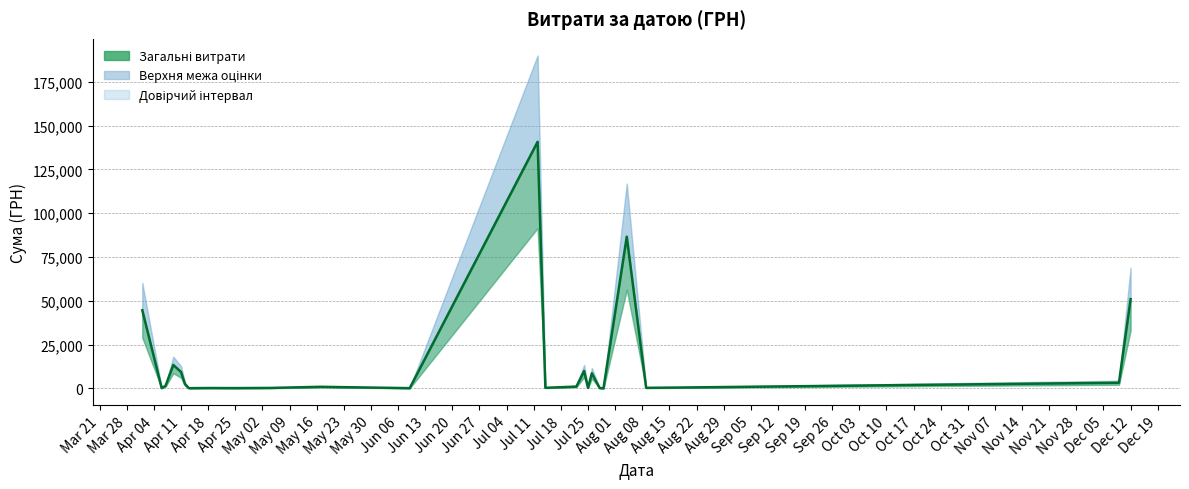

How many data points are less than 949?

12